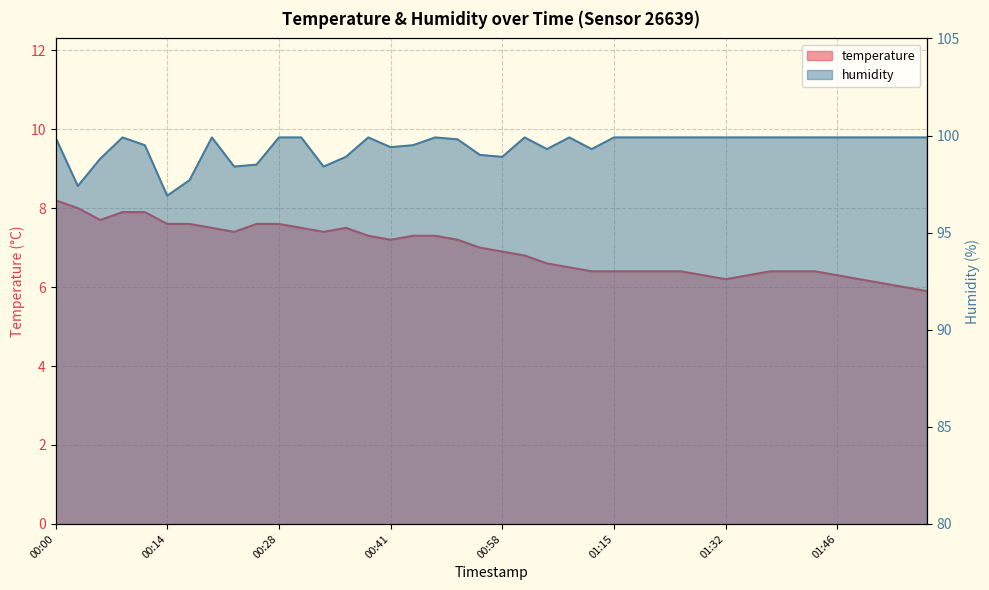

What is the difference between the temperature values at 01:27 and 00:55?

0.6